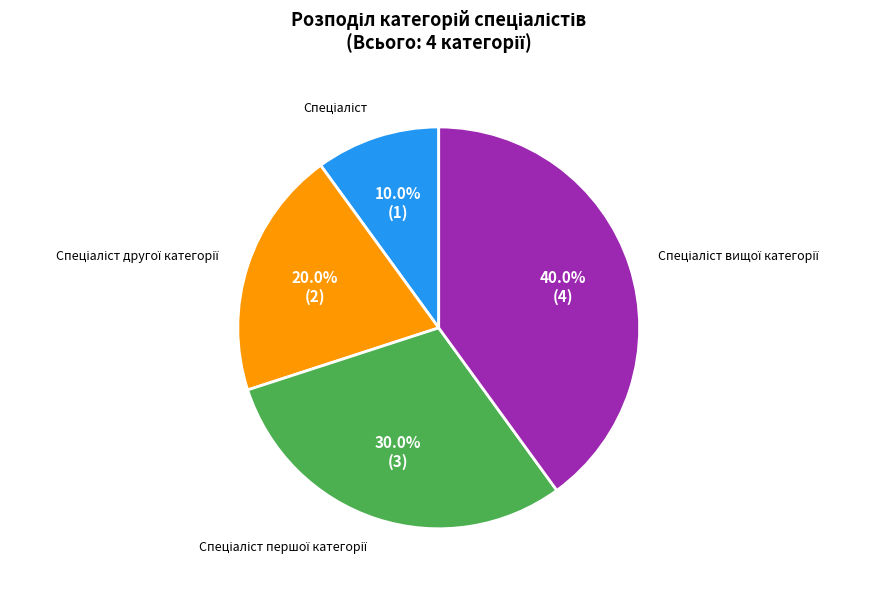

Is there any slice that represents more than half of the pie?

No